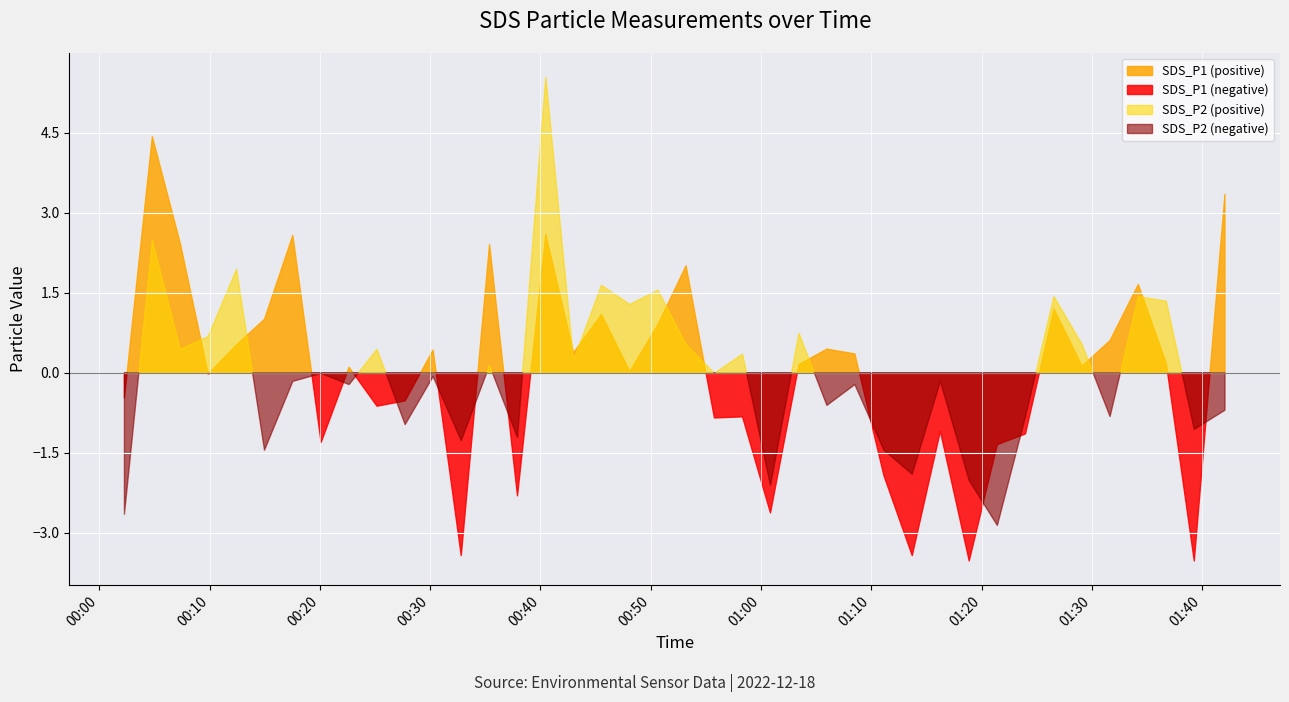

What is the difference between the maximum and minimum values in the SDS_P1 series?

7.9